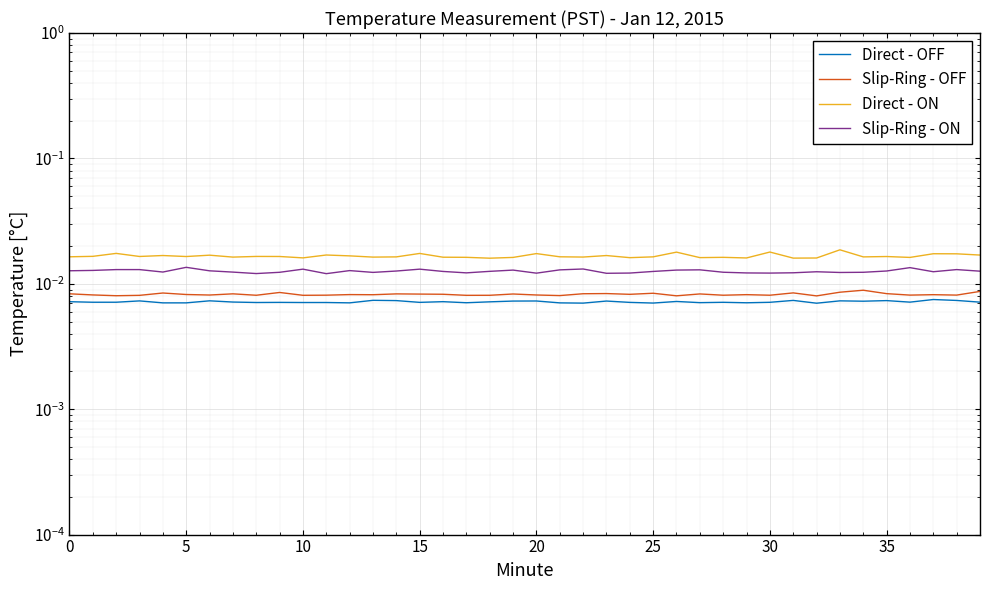

What is the label of the 16th point from the left?

15